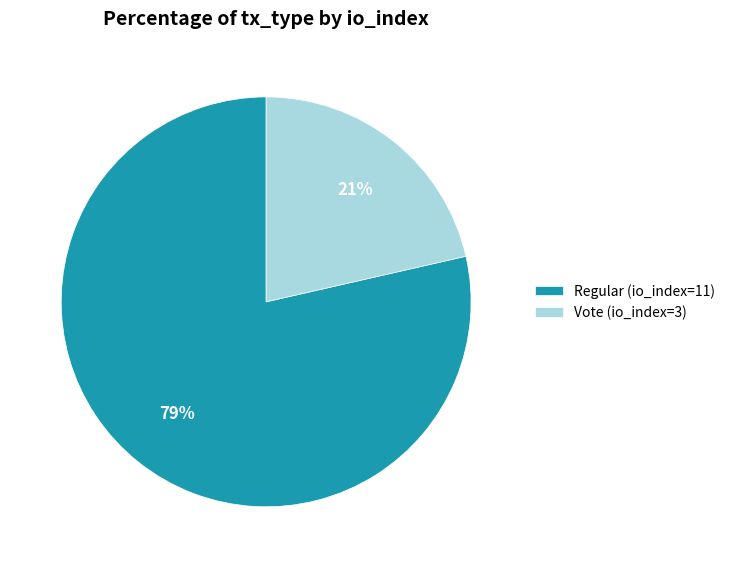

How many slices are in this pie chart?

2